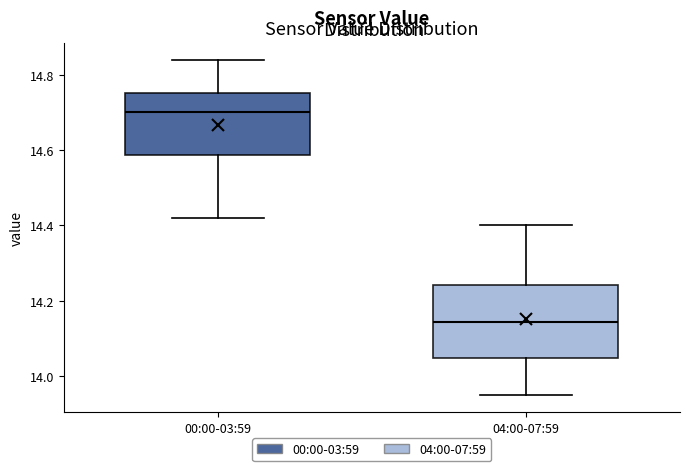

Reading left to right, transcribe this box plot: for each box, give where its median line is, the range the box spans, and where its two whiskers end, as read against the y-axis. The values are not printed on the chart, so give them approximately, as read against the axis.

00:00-03:59: median 14.70, box 14.58 to 14.76, whiskers 14.42 to 14.84
04:00-07:59: median 14.14, box 14.04 to 14.24, whiskers 13.96 to 14.40